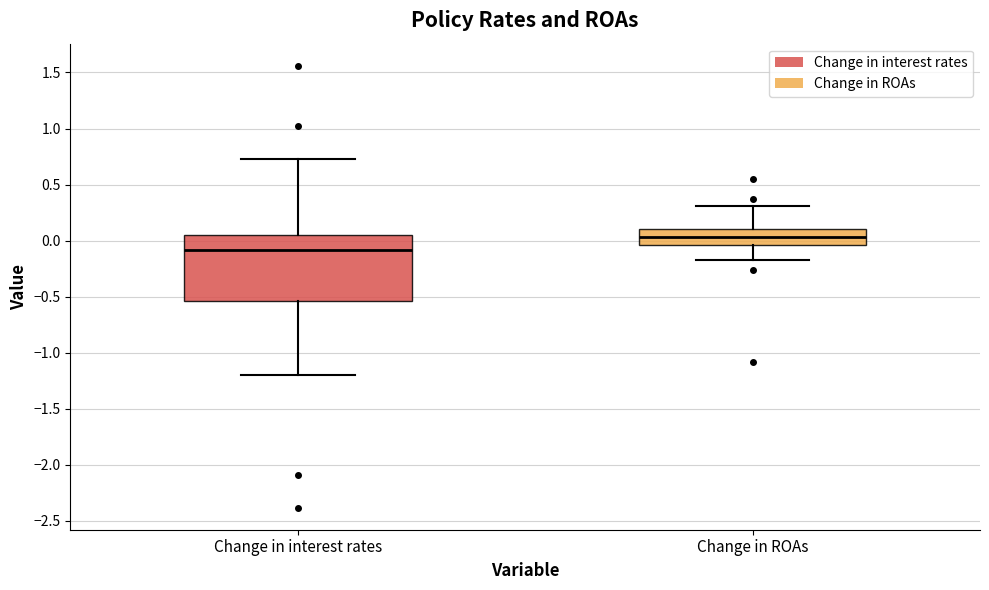

Where is the lower edge of the box for Change in ROAs on the y-axis? The values are not printed on the chart, so give them approximately, as read against the axis.

-0.05